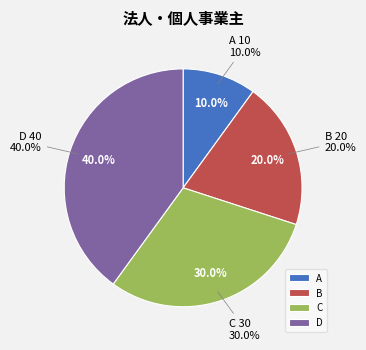

Does B account for over 50% of the chart?

No